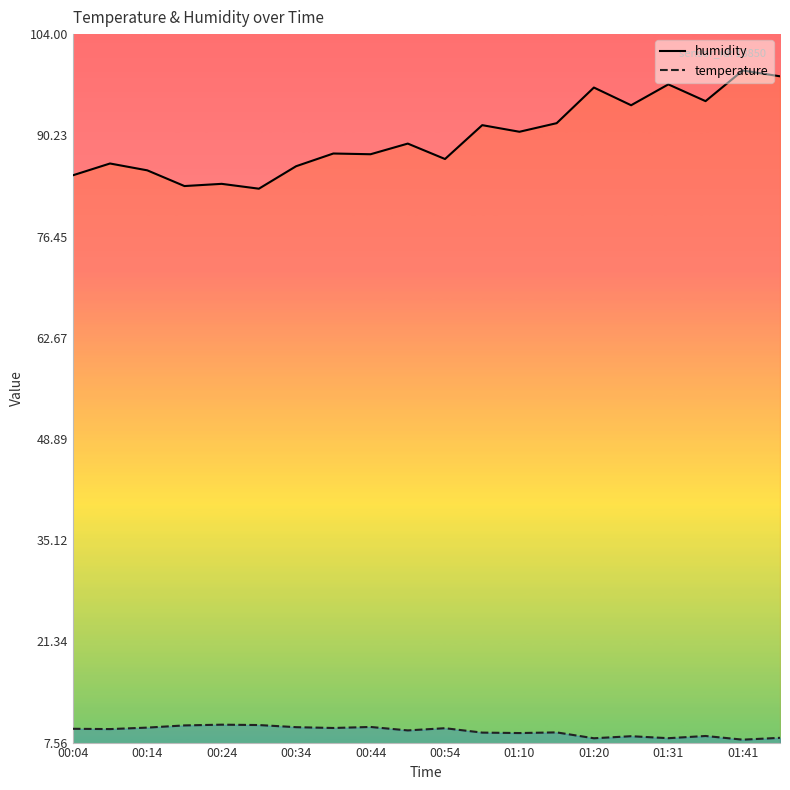

What is the spread (max minus min) of values at 00:54?

77.5